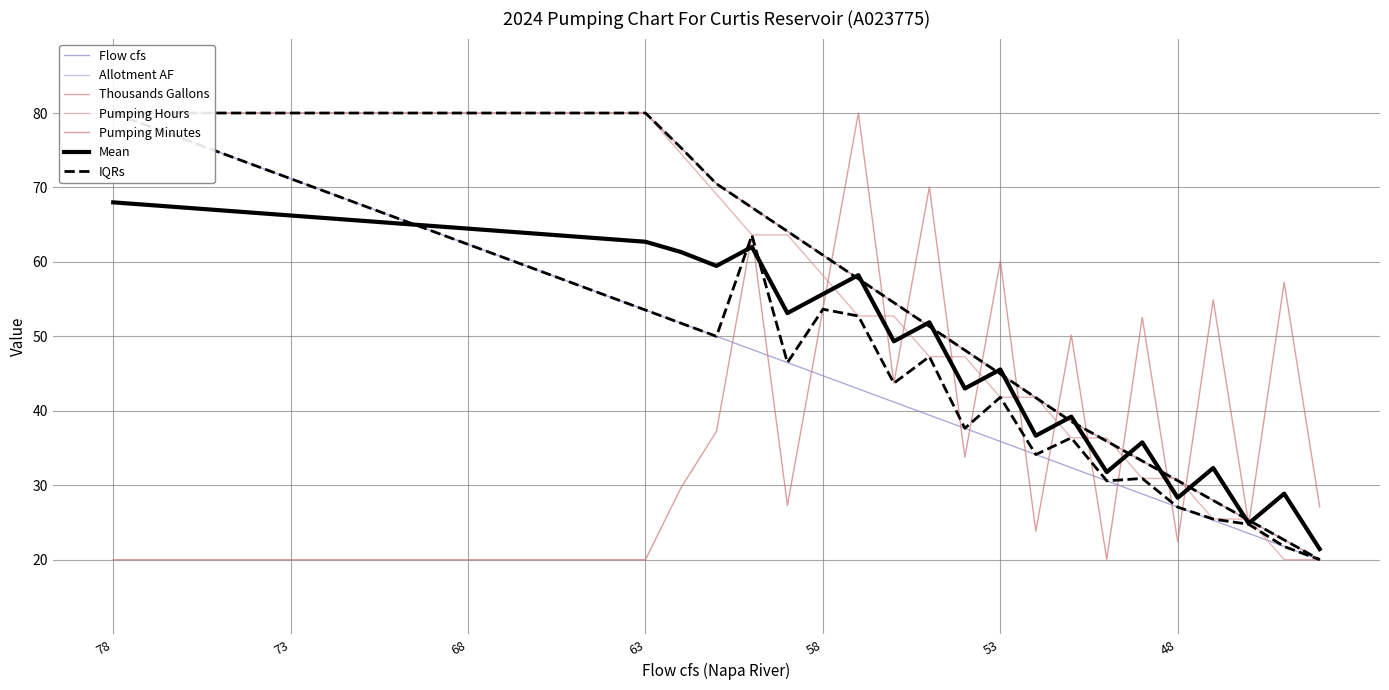

How many times do Allotment AF and Thousands Gallons cross each other?

5